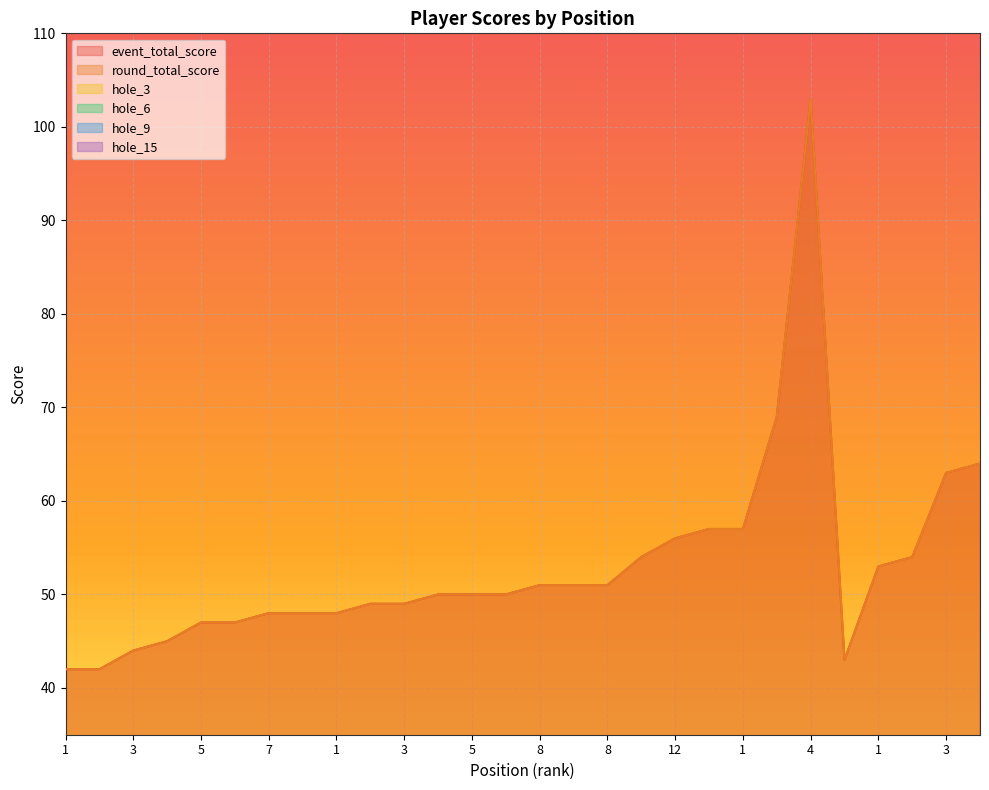

At which category is the sum across all series the highest?

4